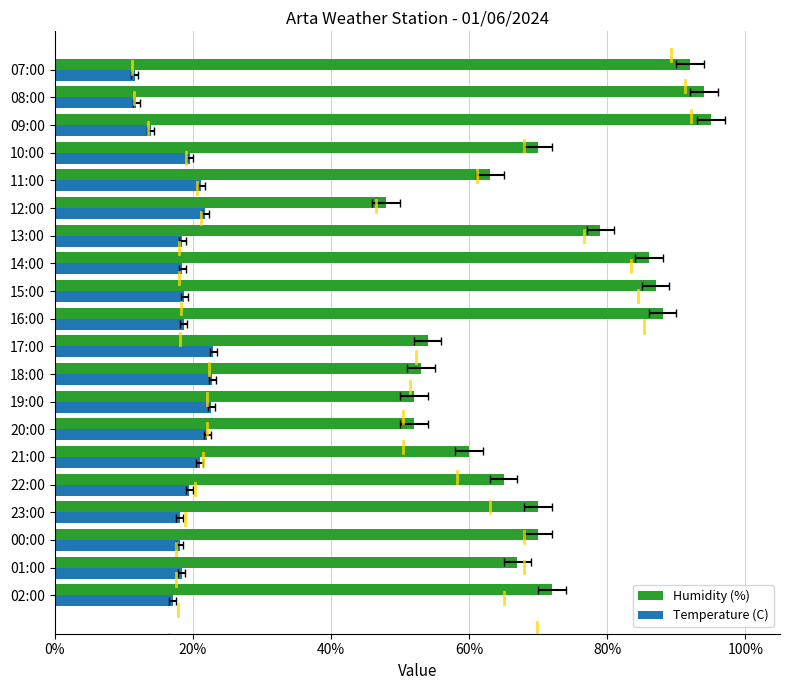

Which series has the widest spread of values?

Humidity (%)